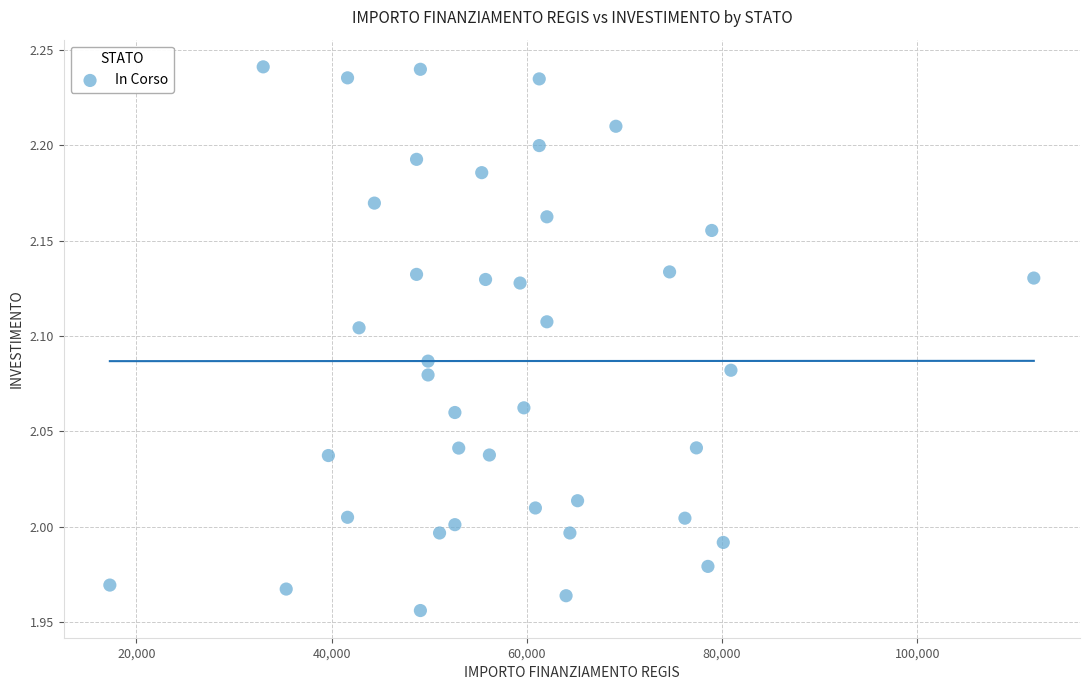

What is the range of X values (max minus min)?

94665.7